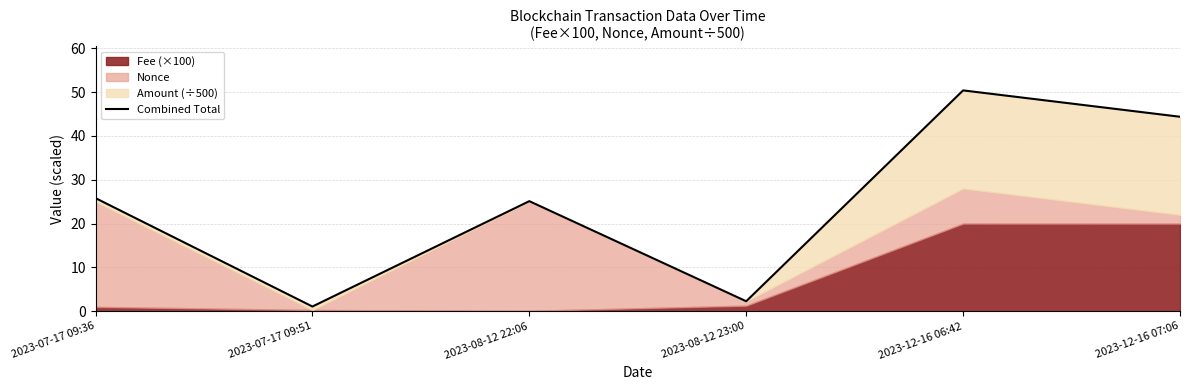

Where is the first local minimum?

2023-07-17 09:51